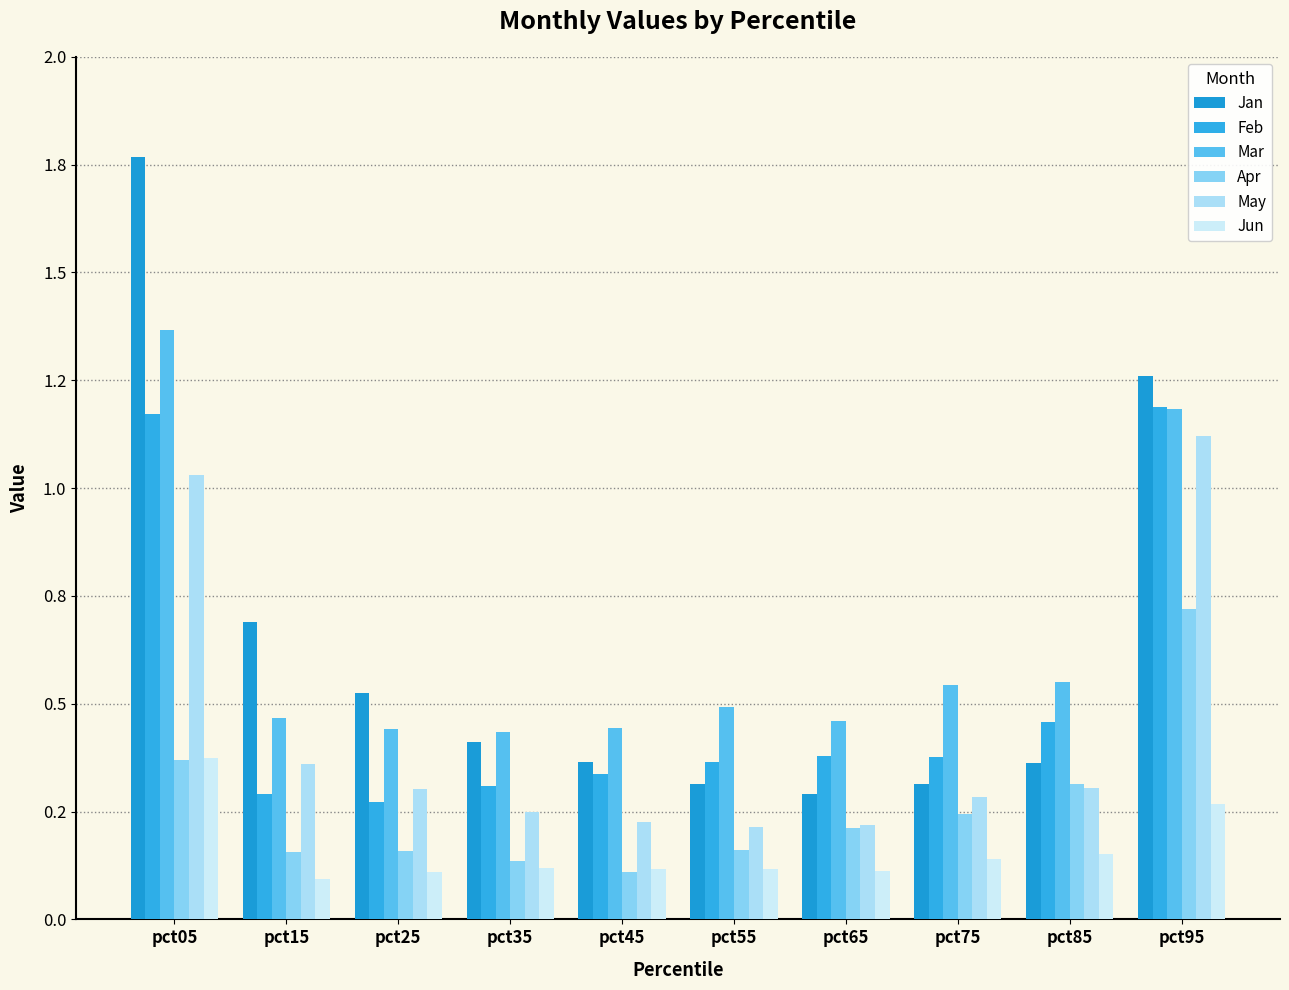

Are the bars horizontal?

No